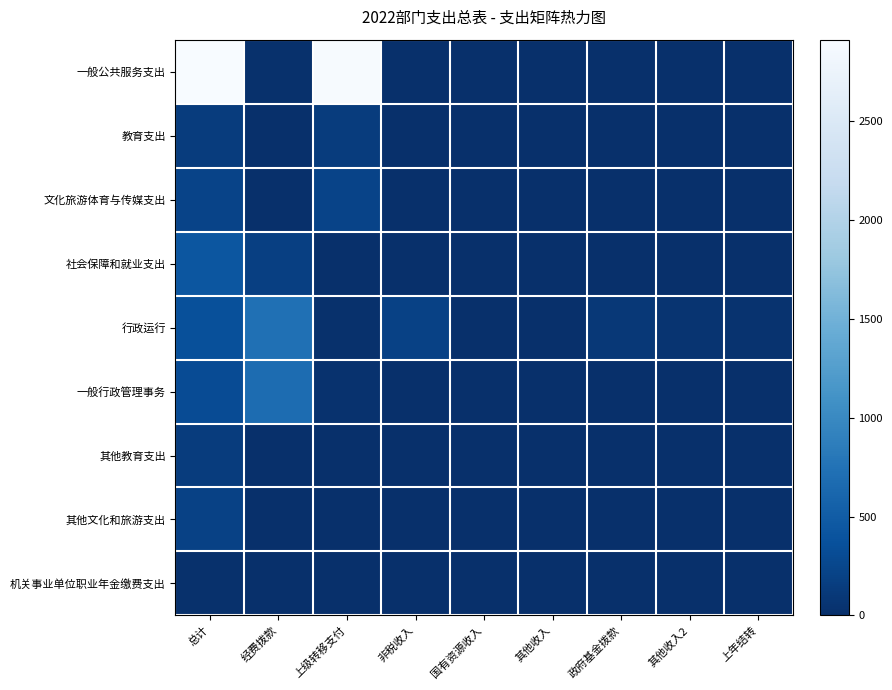

How many distinct data groups are displayed?

9